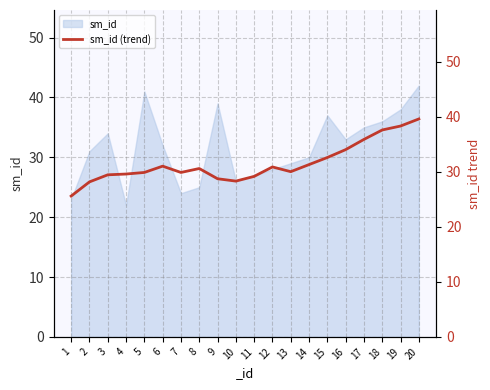

Where is the data nearest to the value 32?

15